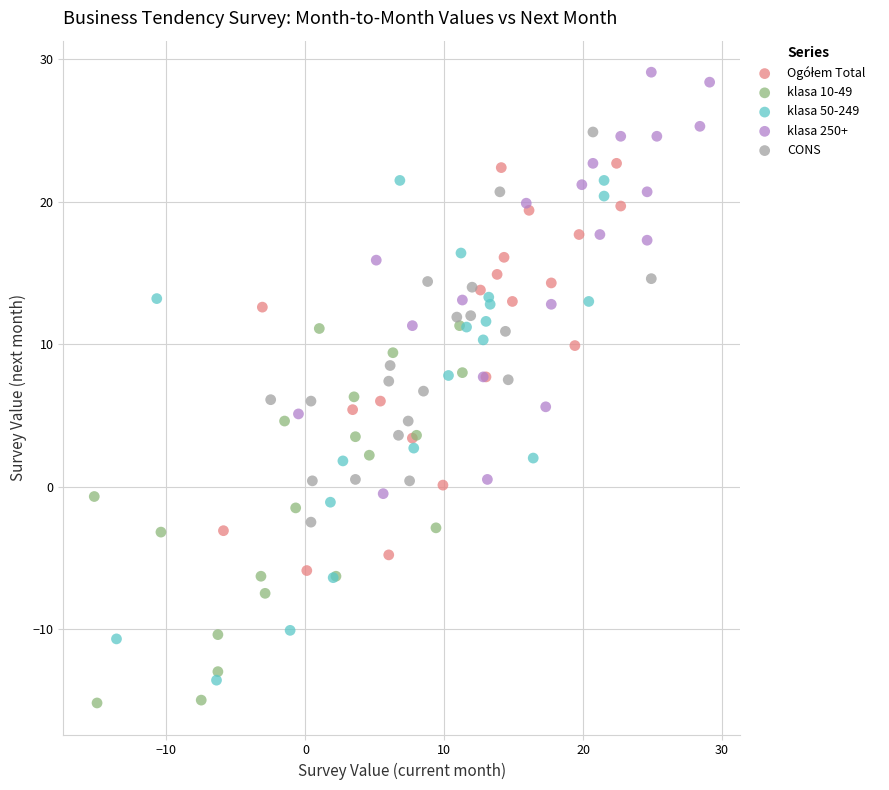

Which series has the largest Y range (max minus min)?

klasa 50-249